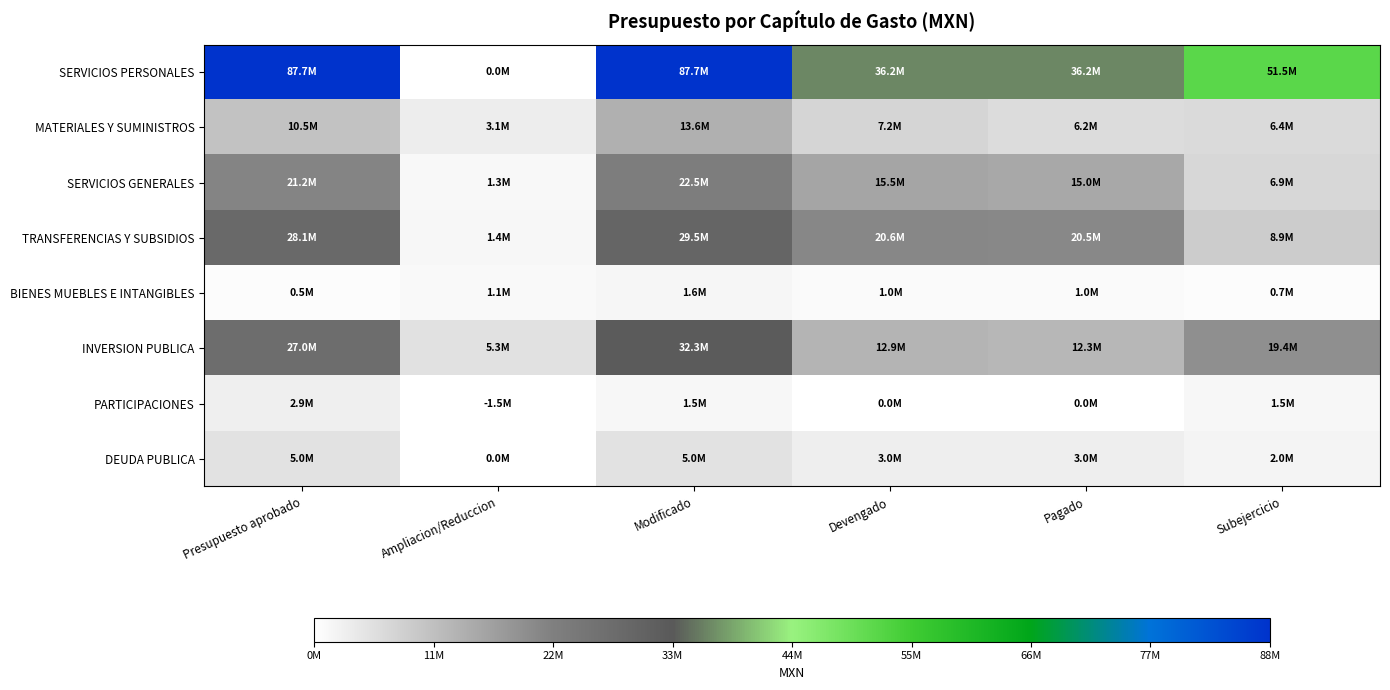

Reading left to right, what are all the values shown in this chart?

SERVICIOS PERSONALES: Presupuesto aprobado=87729504.2	Ampliacion/Reduccion=0.0	Modificado=87729504.2	Devengado=36212709.6	Pagado=36212709.6	Subejercicio=51516794.6
MATERIALES Y SUMINISTROS: Presupuesto aprobado=10530761.8	Ampliacion/Reduccion=3105954.7	Modificado=13636716.5	Devengado=7212168.0	Pagado=6165505.5	Subejercicio=6424548.5
SERVICIOS GENERALES: Presupuesto aprobado=21153154.6	Ampliacion/Reduccion=1303945.2	Modificado=22457099.8	Devengado=15518553.2	Pagado=14966865.0	Subejercicio=6938546.5
TRANSFERENCIAS Y SUBSIDIOS: Presupuesto aprobado=28106370.3	Ampliacion/Reduccion=1389437.3	Modificado=29495807.6	Devengado=20634221.7	Pagado=20499969.8	Subejercicio=8861585.9
BIENES MUEBLES E INTANGIBLES: Presupuesto aprobado=543453.7	Ampliacion/Reduccion=1097001.6	Modificado=1640455.4	Devengado=983548.4	Pagado=983548.4	Subejercicio=656907.0
INVERSION PUBLICA: Presupuesto aprobado=26977077.0	Ampliacion/Reduccion=5307197.3	Modificado=32284274.3	Devengado=12932651.2	Pagado=12343128.6	Subejercicio=19351623.1
PARTICIPACIONES: Presupuesto aprobado=2906412.4	Ampliacion/Reduccion=-1453206.2	Modificado=1453206.2	Devengado=0.0	Pagado=0.0	Subejercicio=1453206.2
DEUDA PUBLICA: Presupuesto aprobado=5000000.0	Ampliacion/Reduccion=0.0	Modificado=5000000.0	Devengado=3000000.0	Pagado=3000000.0	Subejercicio=2000000.0